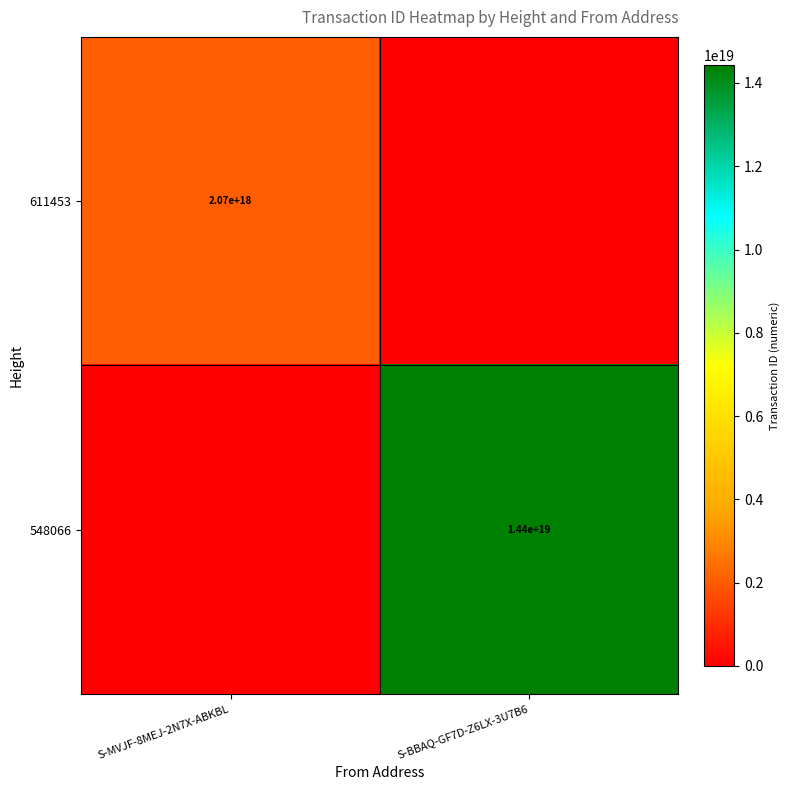

The value of 548066 at S-BBAQ-GF7D-Z6LX-3U7B6 is 20238964041290993664. True or false?

False